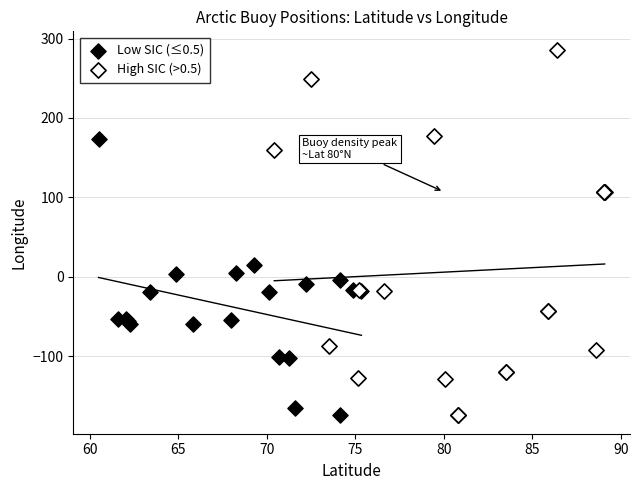

Which series has the widest spread of Y values?

High SIC (>0.5)